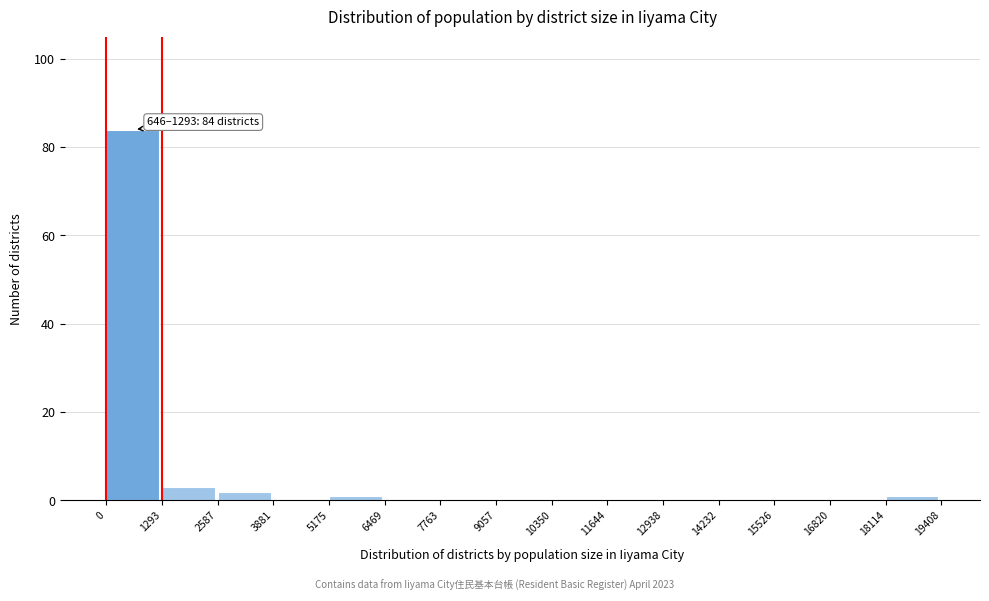

Over which range of the x-axis is the bar tallest?

0 to 1293